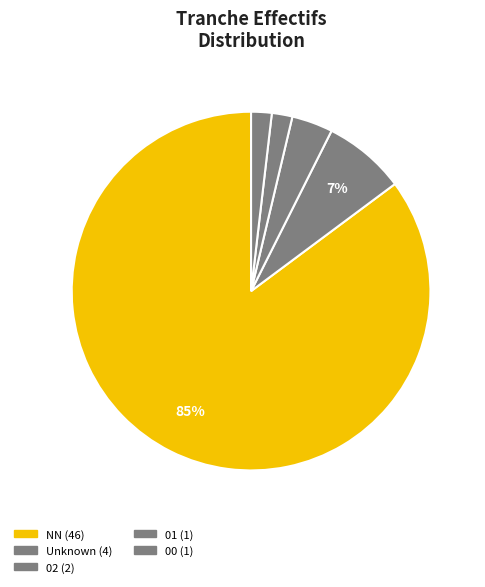

How many segments does this pie chart have?

5